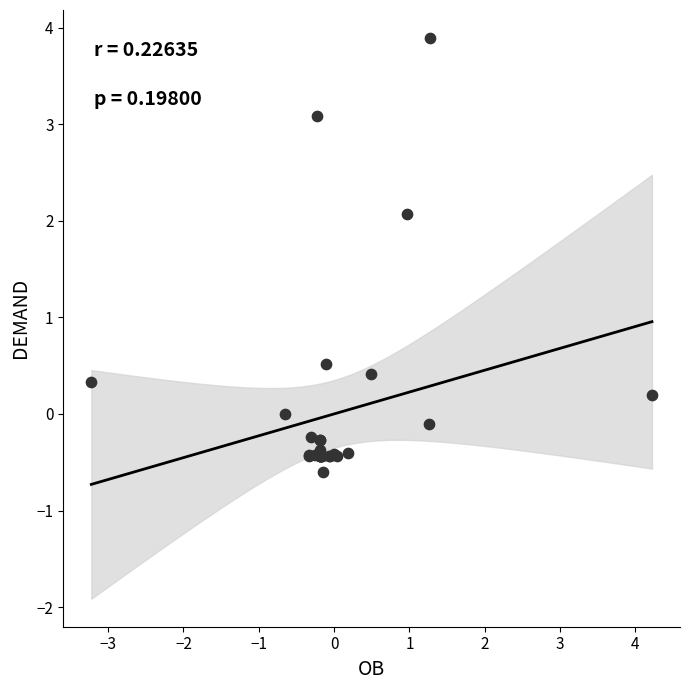

What Y value in the scatter plot is closest to 1?

0.5